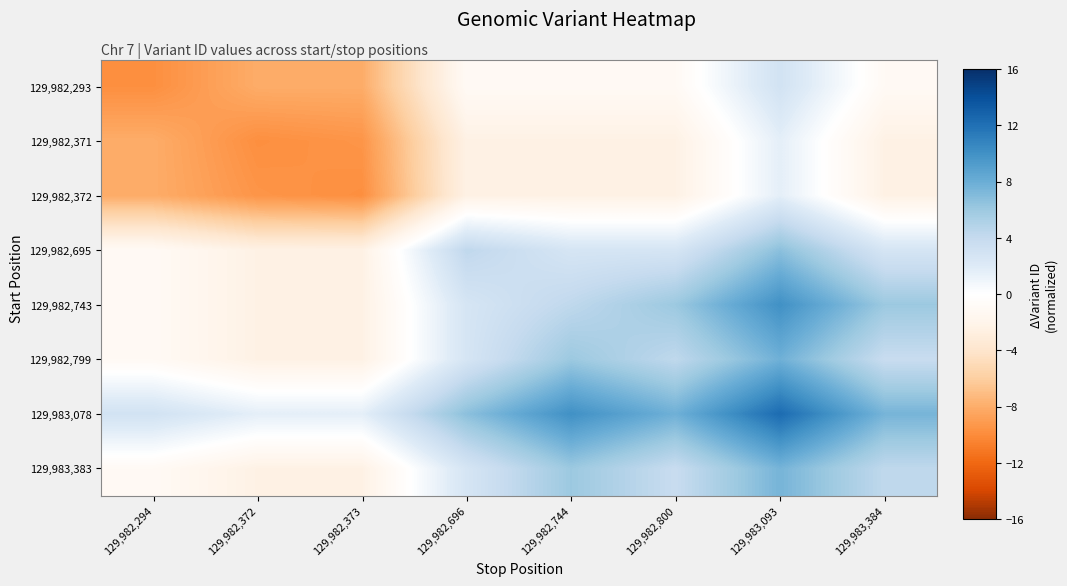

At how many categories does at least one series exceed 6?

5